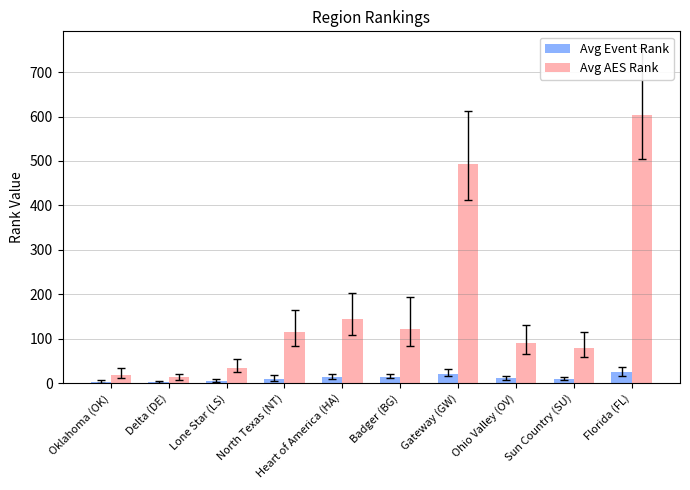

Between Lone Star (LS) and Heart of America (HA), which series saw the biggest shift?

Avg AES Rank